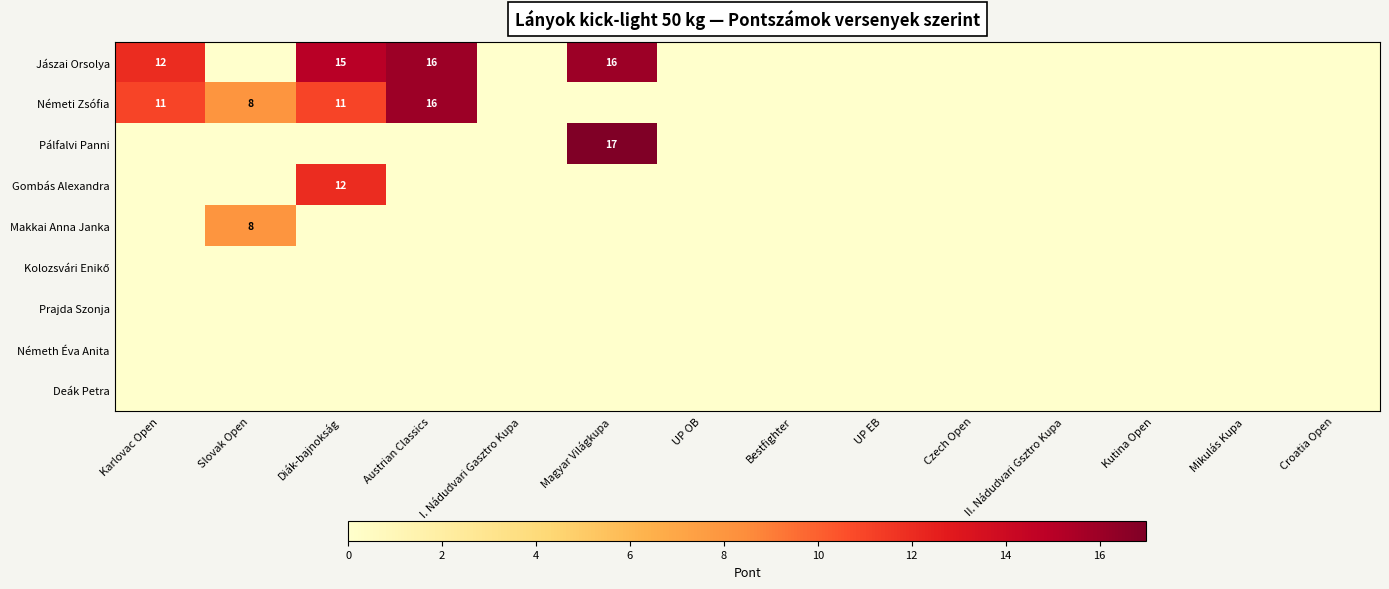

How many values in Pálfalvi Panni are above zero?

1